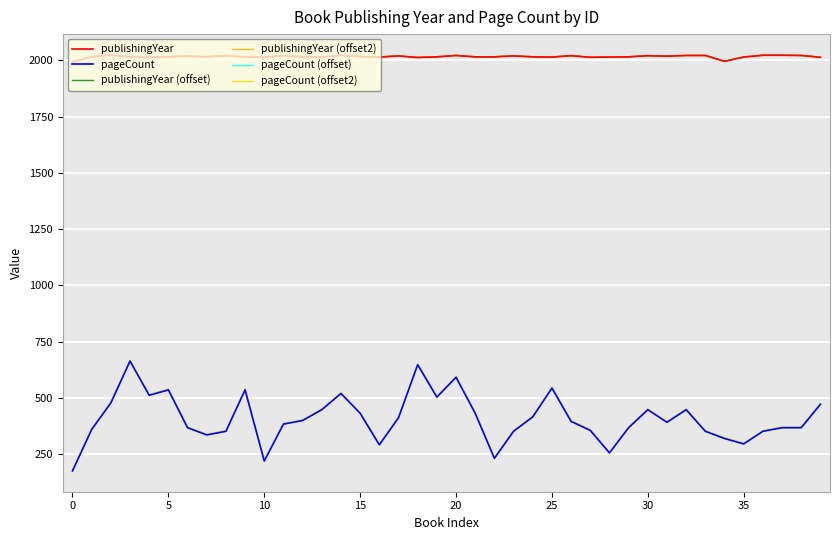

True or false: pageCount (offset2) and publishingYear cross at least once.

False